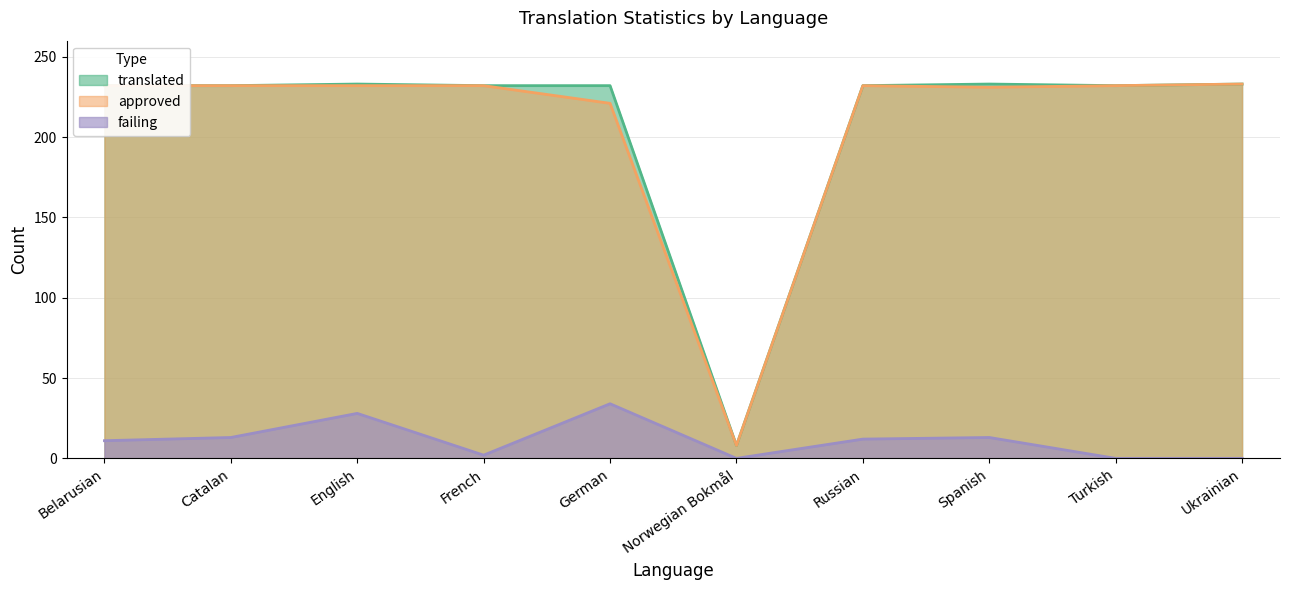

True or false: translated and failing cross at least once.

False